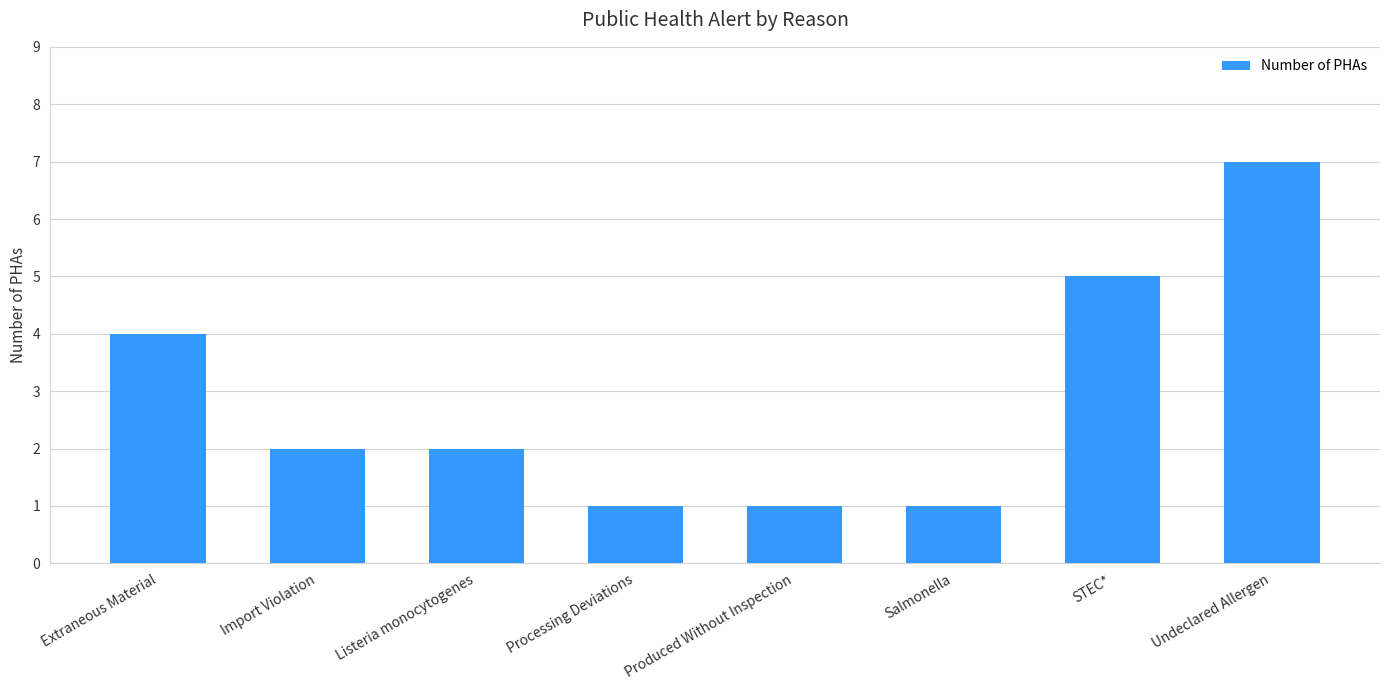

The value at Listeria monocytogenes is 2. True or false?

True